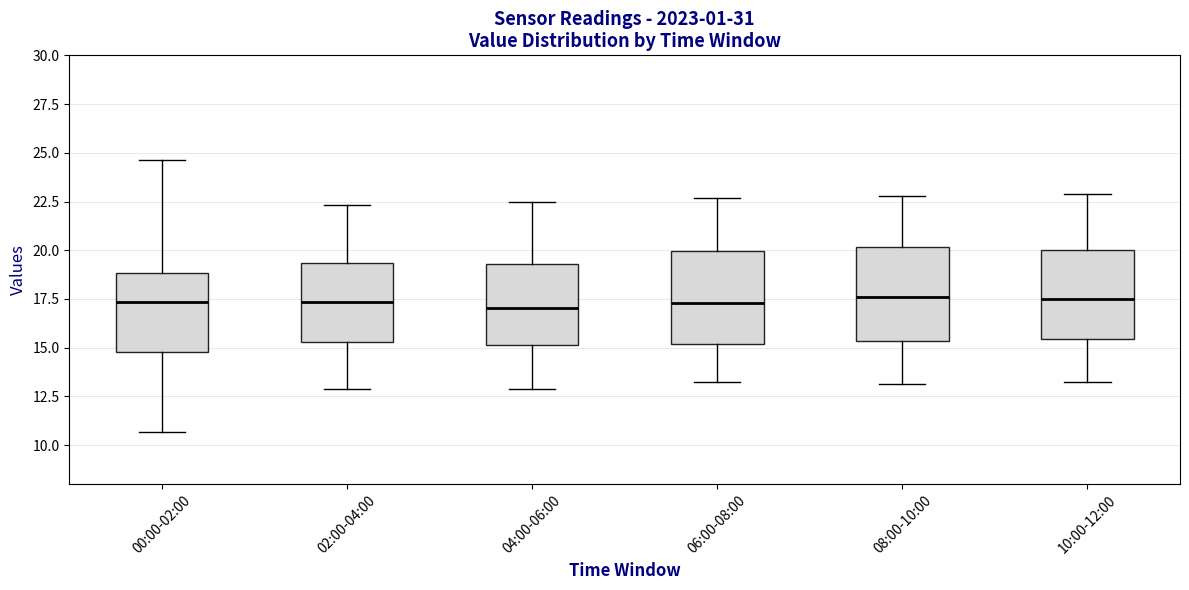

Reading left to right, transcribe this box plot: for each box, give where its median line is, the range the box spans, and where its two whiskers end, as read against the y-axis. The values are not printed on the chart, so give them approximately, as read against the axis.

00:00-02:00: median 17.5, box 15.0 to 19.0, whiskers 10.5 to 24.5
02:00-04:00: median 17.5, box 15.5 to 19.5, whiskers 13.0 to 22.5
04:00-06:00: median 17.0, box 15.0 to 19.5, whiskers 13.0 to 22.5
06:00-08:00: median 17.5, box 15.0 to 20.0, whiskers 13.0 to 22.5
08:00-10:00: median 17.5, box 15.5 to 20.0, whiskers 13.0 to 23.0
10:00-12:00: median 17.5, box 15.5 to 20.0, whiskers 13.0 to 23.0